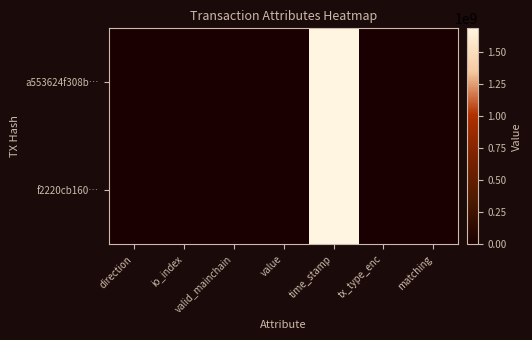

Reading right to left, transcribe all the data shown in this chart.

a553624f308b…: matching=0.0	tx_type_enc=0.0	time_stamp=1685822366.0	value=6.8	valid_mainchain=1.0	io_index=0.0	direction=-1.0
f2220cb160…: matching=1.0	tx_type_enc=1.0	time_stamp=1685743986.0	value=6.8	valid_mainchain=1.0	io_index=2.0	direction=1.0